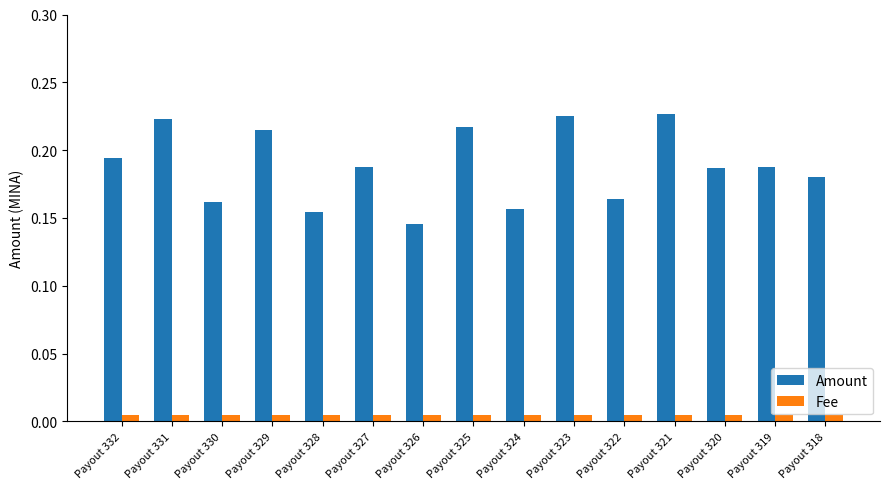

Which series has the largest range (max minus min)?

Amount